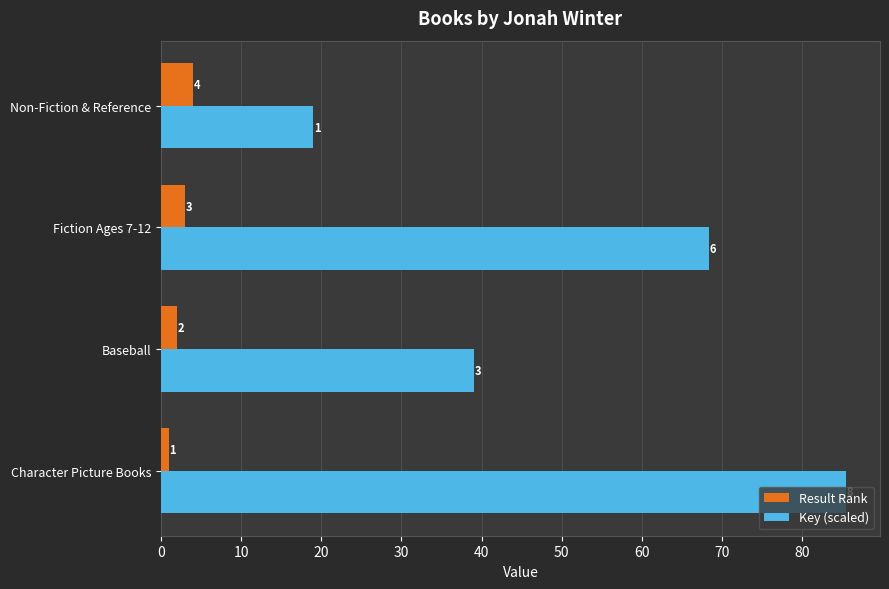

The Key (scaled) series shows 19.0 at Non-Fiction & Reference. True or false?

True